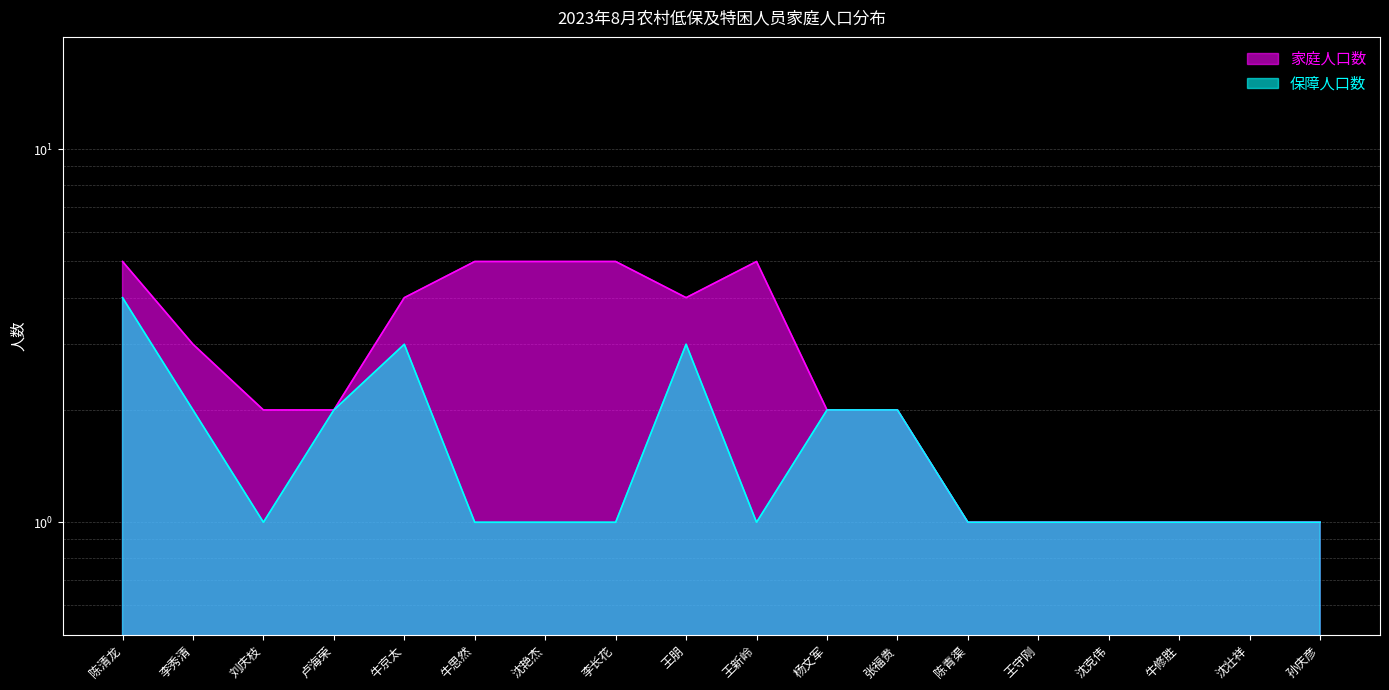

Reading right to left, what are all the values shown in this chart?

家庭人口数: 孙庆彦=1	沈壮祥=1	牛修胜=1	沈克伟=1	王守刚=1	陈青渠=1	张福贵=2	杨文军=2	王新岭=5	王朋=4	李长花=5	沈艳杰=5	牛思然=5	牛京太=4	卢海荣=2	刘庆枝=2	李秀清=3	陈清龙=5
保障人口数: 孙庆彦=1	沈壮祥=1	牛修胜=1	沈克伟=1	王守刚=1	陈青渠=1	张福贵=2	杨文军=2	王新岭=1	王朋=3	李长花=1	沈艳杰=1	牛思然=1	牛京太=3	卢海荣=2	刘庆枝=1	李秀清=2	陈清龙=4